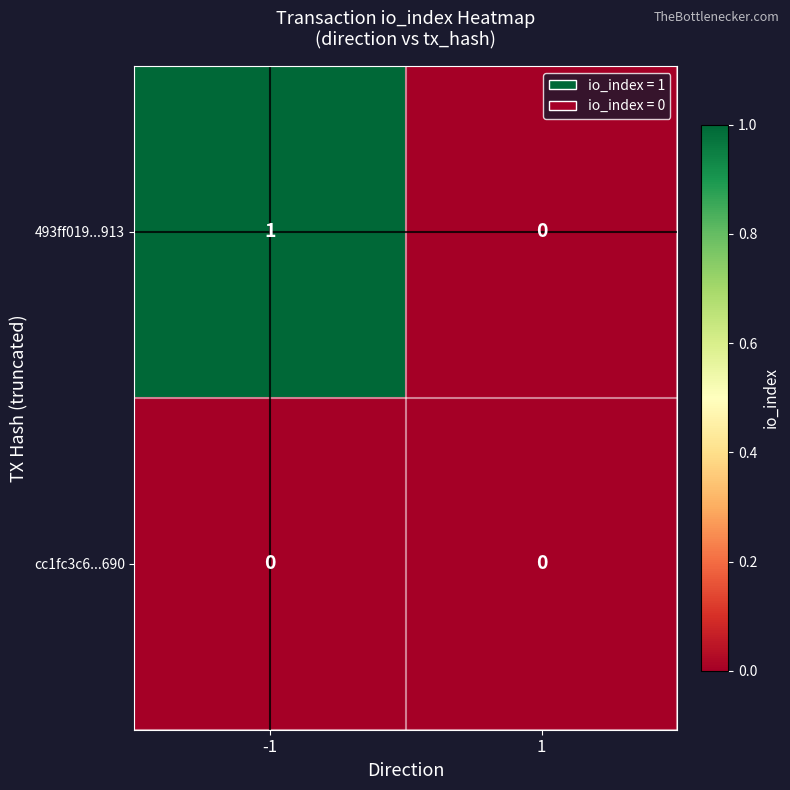

What is the maximum value shown in the chart?

1